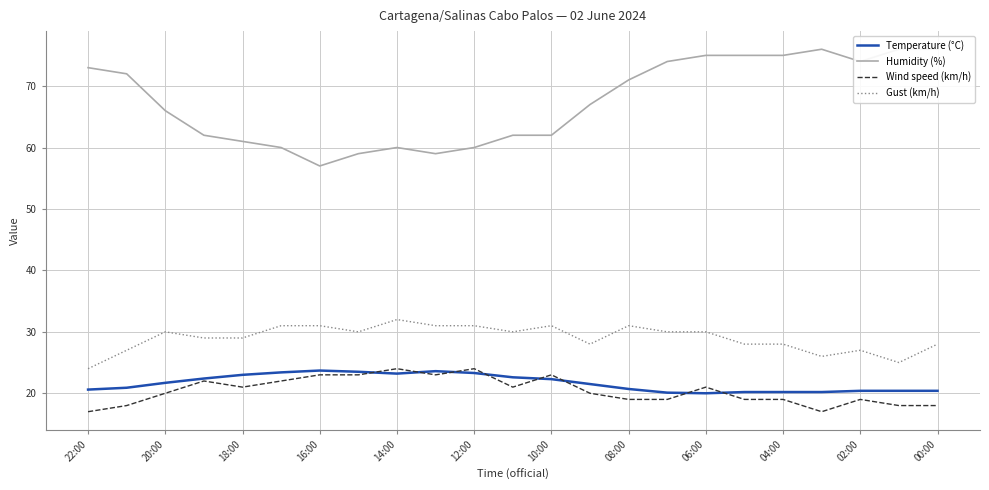

How many data points does each series have?

23